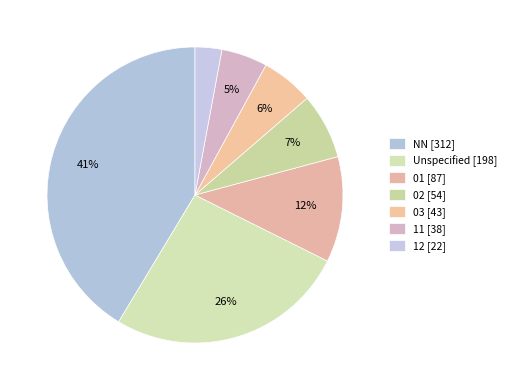

Count the number of slices in the pie.

7